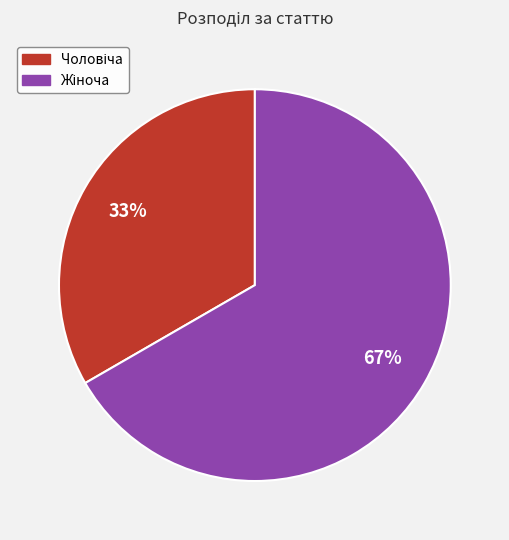

To the nearest percent, what is the combined percentage of Жіноча and Чоловіча?

100%